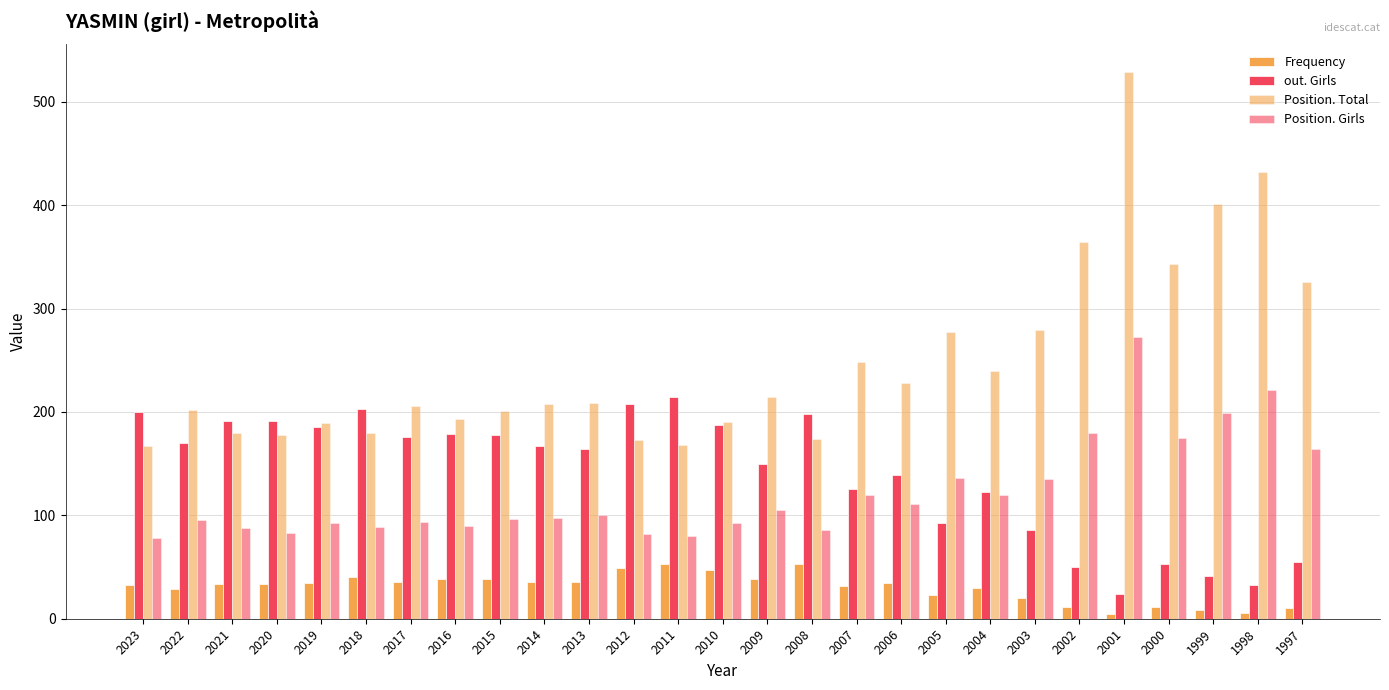

How many bars are there in each group?

4